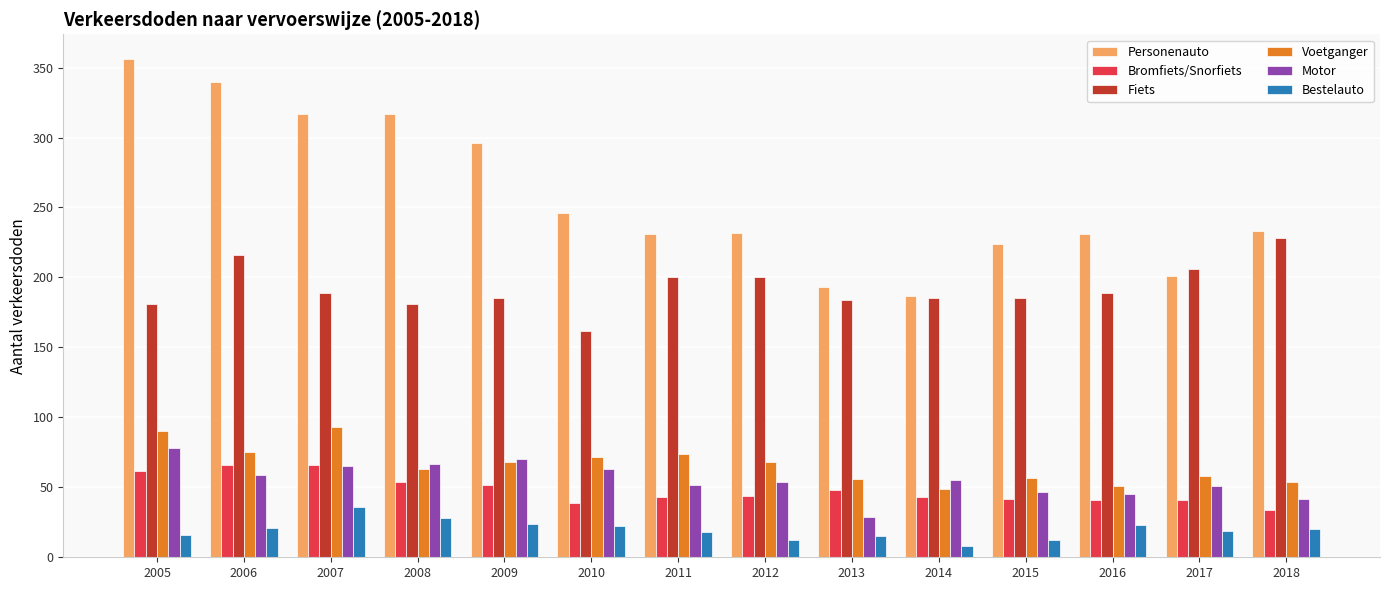

What is the maximum value shown in the chart?

356